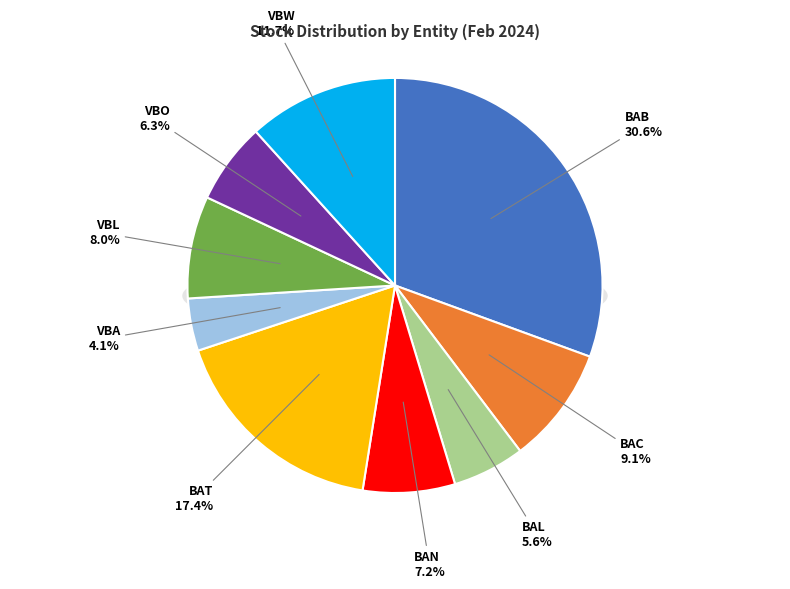

How many segments does this pie chart have?

9